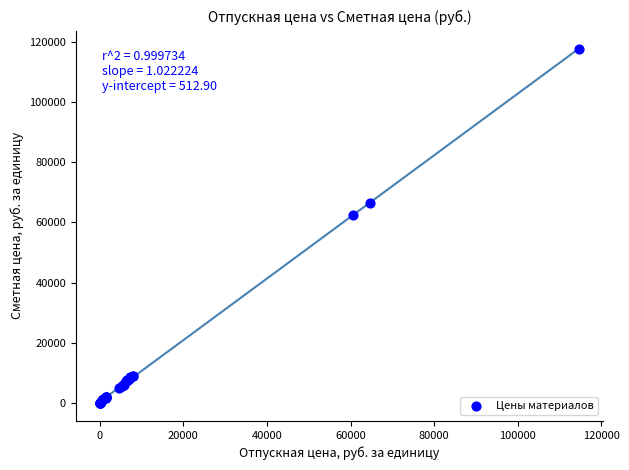

What Y value in the scatter plot is closest to 58779?

62472.7